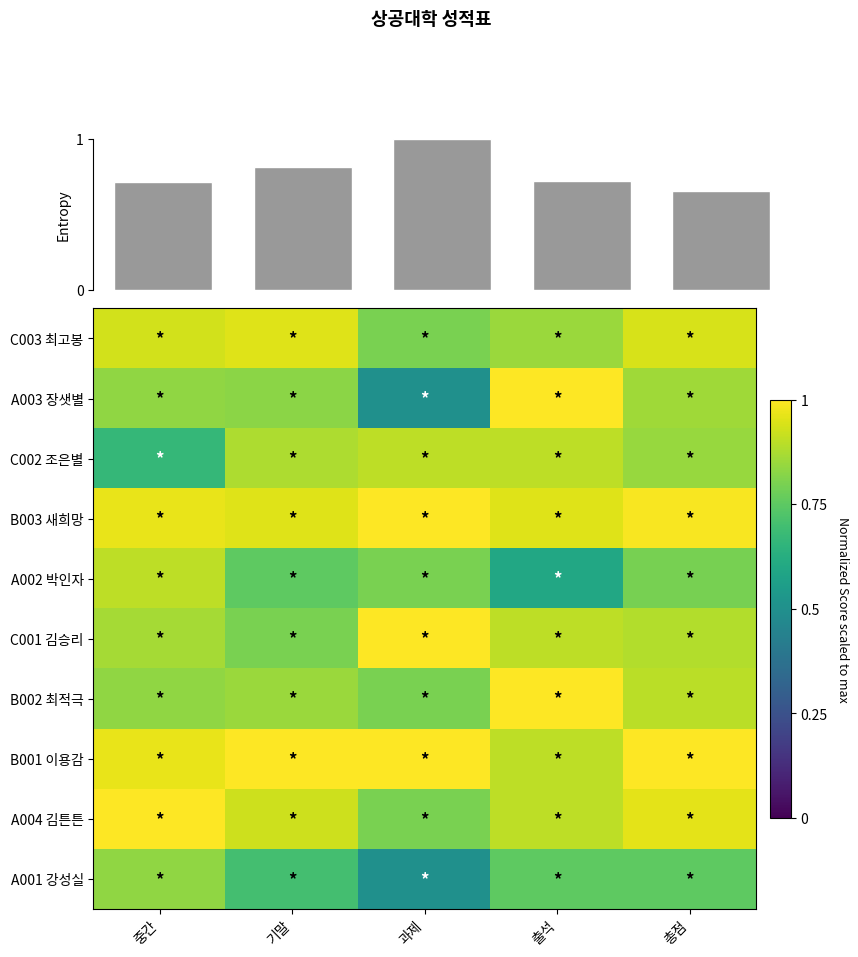

Reading right to left, extract all data points from this chart.

C003 최고봉: 총점=0.9	출석=0.8	과제=0.8	기말=0.9	중간=0.9
A003 장샛별: 총점=0.9	출석=1.0	과제=0.5	기말=0.8	중간=0.8
C002 조은별: 총점=0.8	출석=0.9	과제=0.9	기말=0.9	중간=0.7
B003 새희망: 총점=1.0	출석=0.9	과제=1.0	기말=0.9	중간=1.0
A002 박인자: 총점=0.8	출석=0.6	과제=0.8	기말=0.8	중간=0.9
C001 김승리: 총점=0.9	출석=0.9	과제=1.0	기말=0.8	중간=0.9
B002 최적극: 총점=0.9	출석=1.0	과제=0.8	기말=0.8	중간=0.8
B001 이용감: 총점=1.0	출석=0.9	과제=1.0	기말=1.0	중간=1.0
A004 김튼튼: 총점=1.0	출석=0.9	과제=0.8	기말=0.9	중간=1.0
A001 강성실: 총점=0.8	출석=0.8	과제=0.5	기말=0.7	중간=0.8